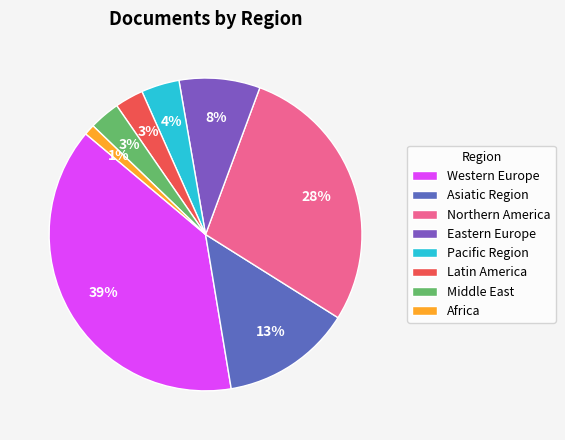

Count the number of slices in the pie.

8